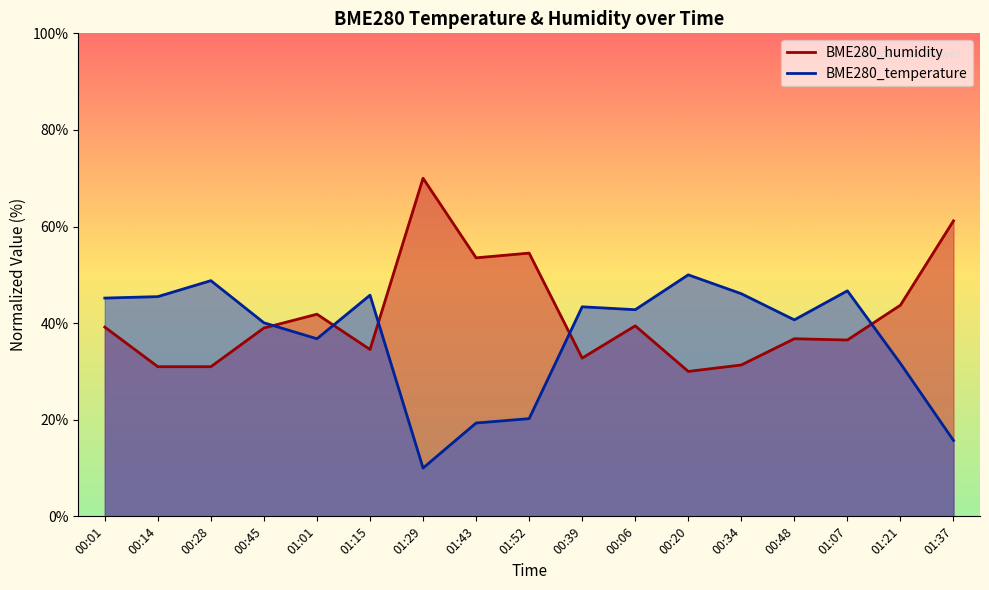

Reading left to right, transcribe all the data shown in this chart.

BME280_temperature: 00:01=45.2	00:14=45.5	00:28=48.8	00:45=40.1	01:01=36.8	01:15=45.8	01:29=10.0	01:43=19.3	01:52=20.2	00:39=43.4	00:06=42.8	00:20=50.0	00:34=46.1	00:48=40.7	01:07=46.7	01:21=31.7	01:37=15.7
BME280_humidity: 00:01=39.2	00:14=31.0	00:28=31.0	00:45=39.0	01:01=41.8	01:15=34.5	01:29=70.0	01:43=53.5	01:52=54.5	00:39=32.8	00:06=39.4	00:20=30.0	00:34=31.3	00:48=36.8	01:07=36.5	01:21=43.7	01:37=61.2